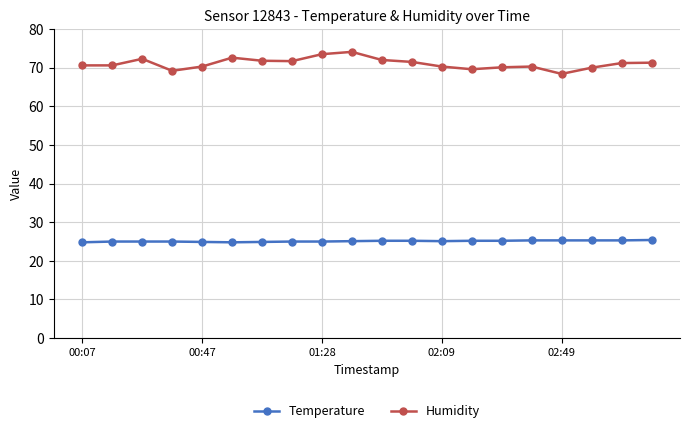

Which series has the widest spread of values?

Humidity